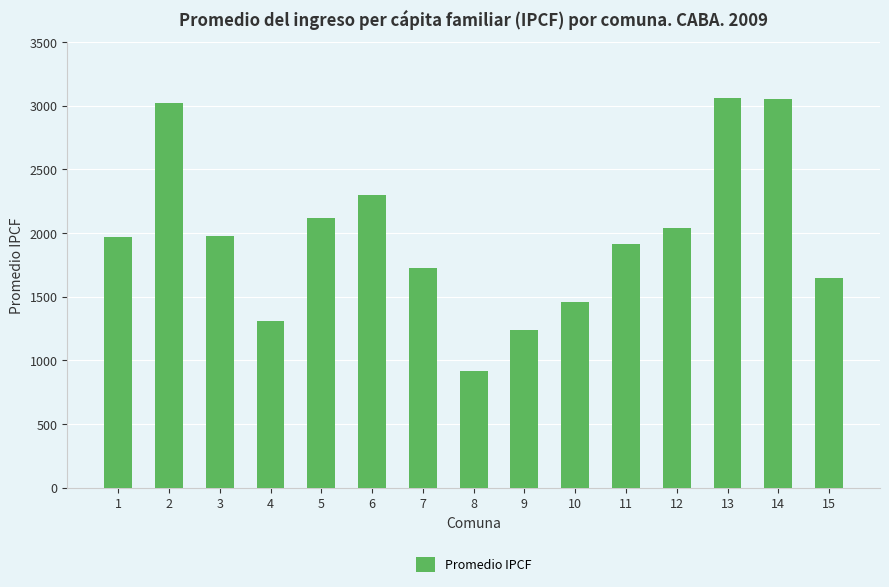

The value at 11 is 405.4. True or false?

False